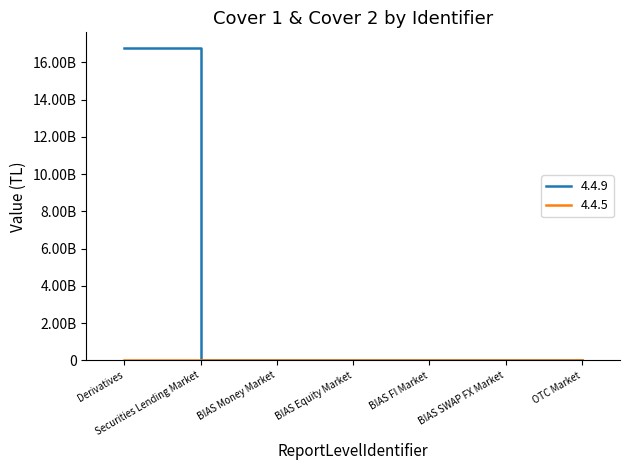

Between BIAS Money Market and Securities Lending Market, which is larger?

BIAS Money Market